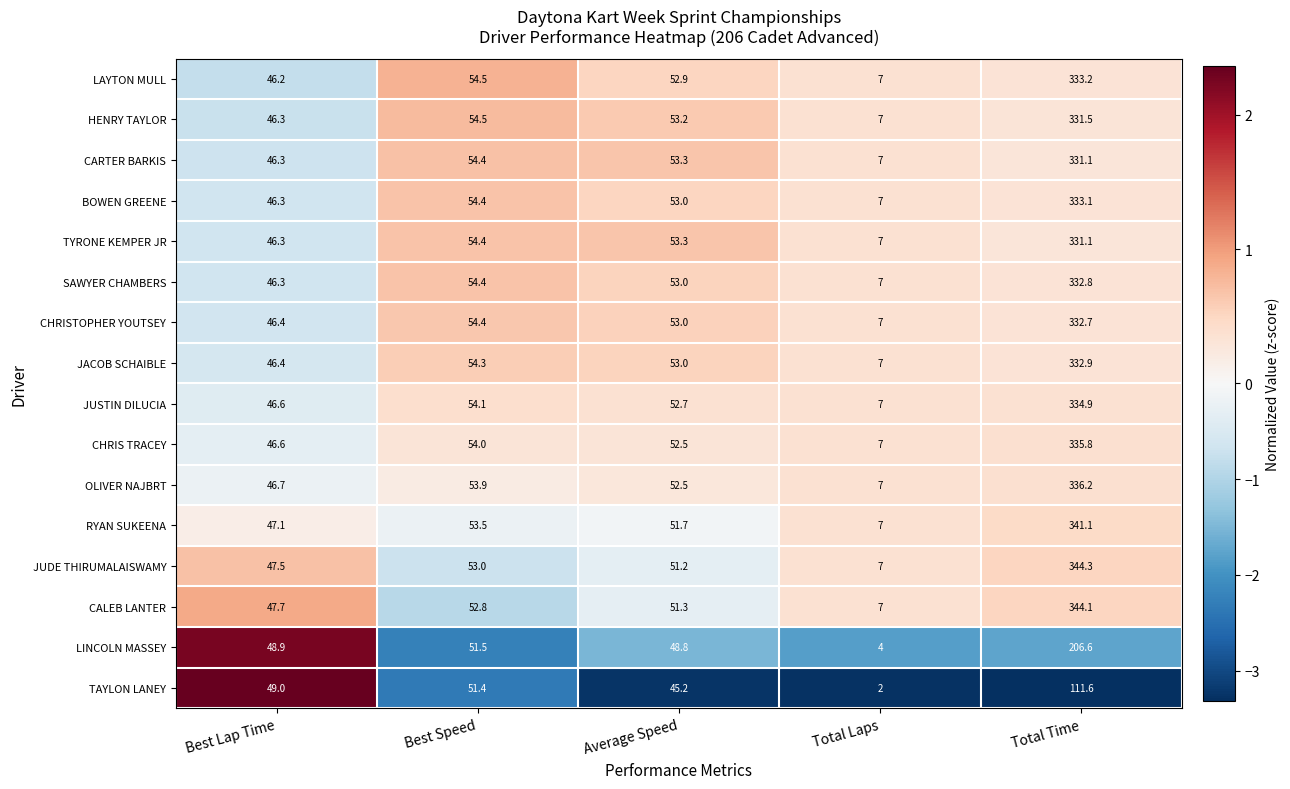

Where is LINCOLN MASSEY nearest to the value 105?

Best Speed